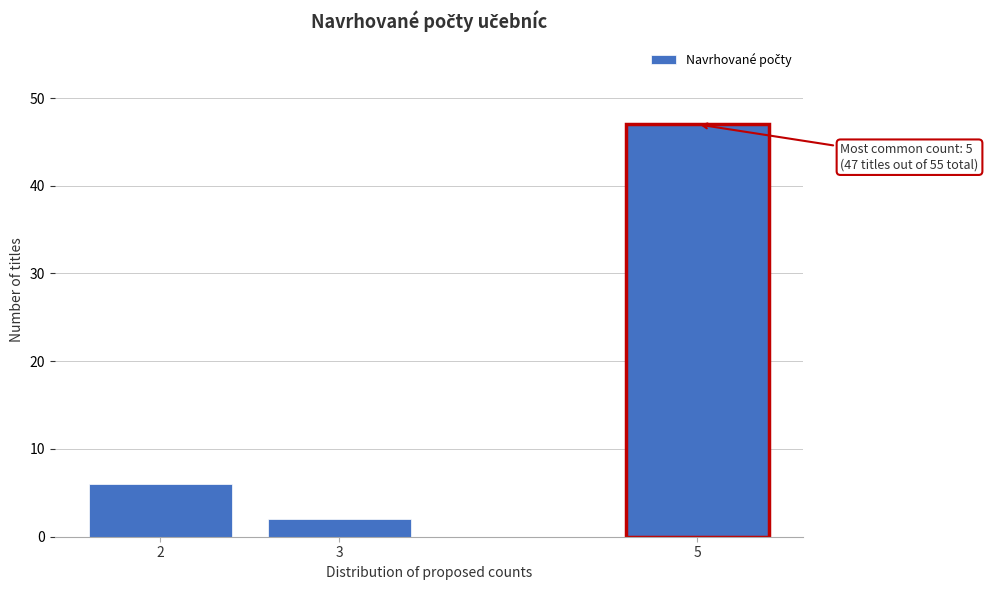

Reading right to left, extract all data points from this chart.

47	2	6